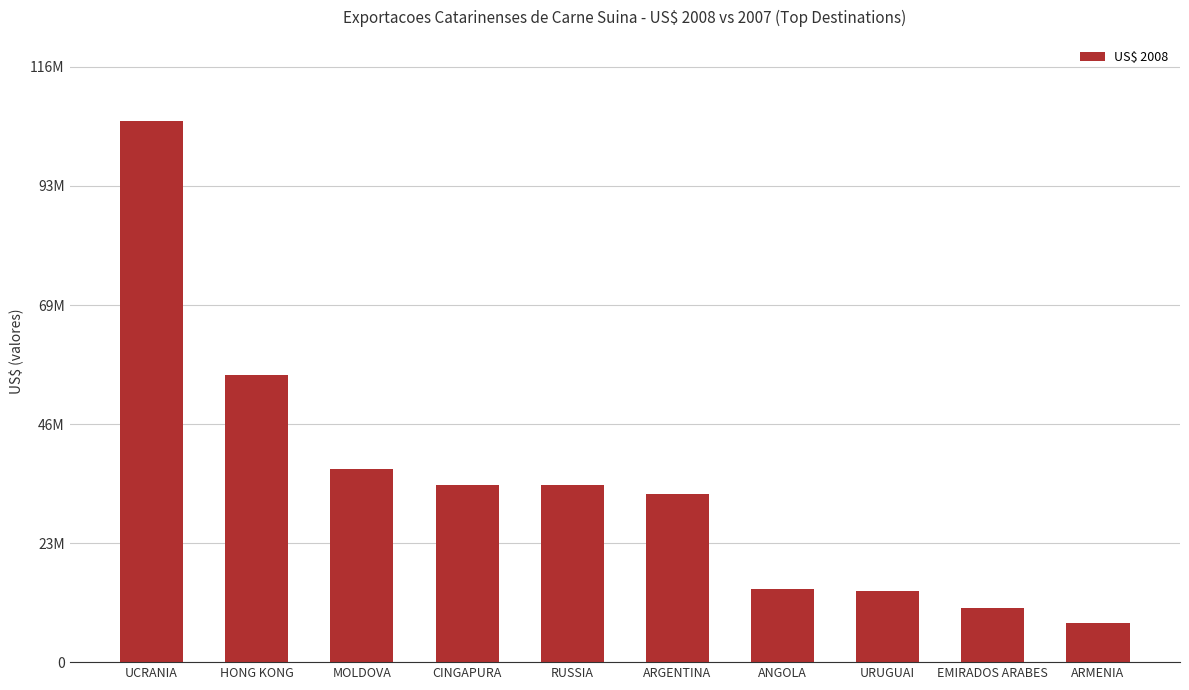

Rank the categories by value from highest to lowest.

UCRANIA, HONG KONG, MOLDOVA, CINGAPURA, RUSSIA, ARGENTINA, ANGOLA, URUGUAI, EMIRADOS ARABES, ARMENIA